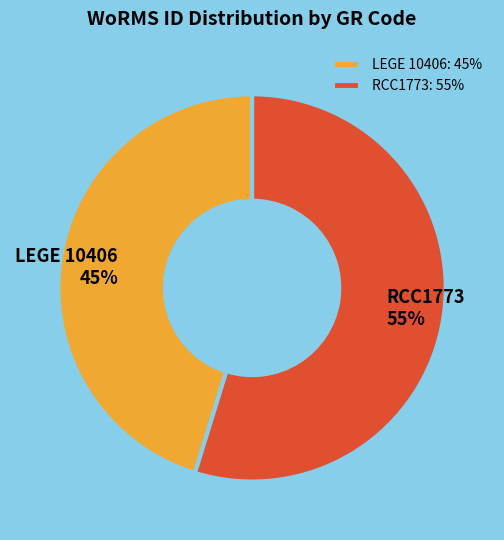

Between RCC1773 and LEGE 10406, which is larger?

RCC1773